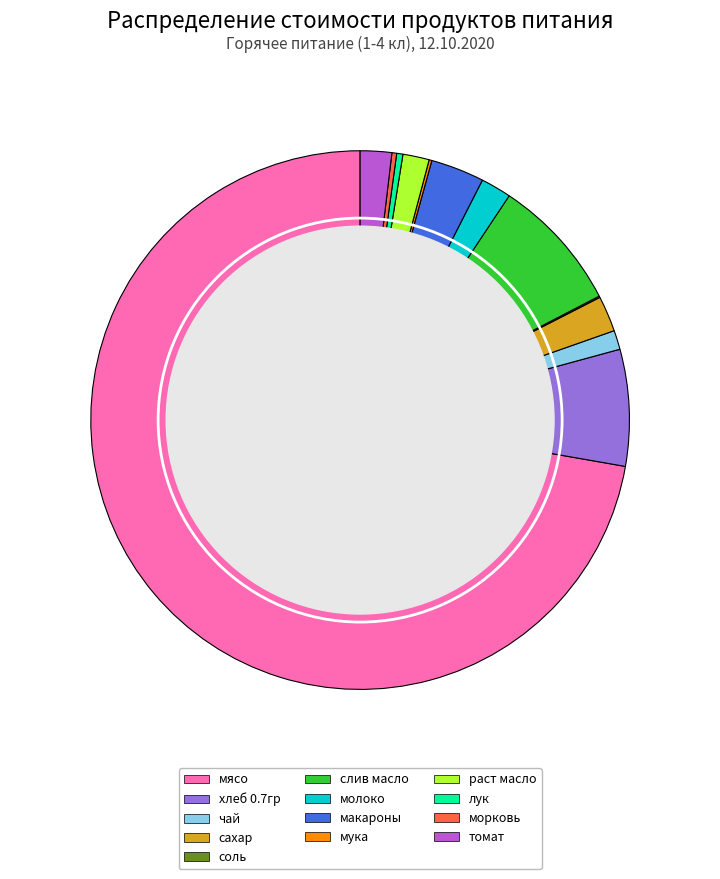

What is the smallest slice in the pie chart?

соль